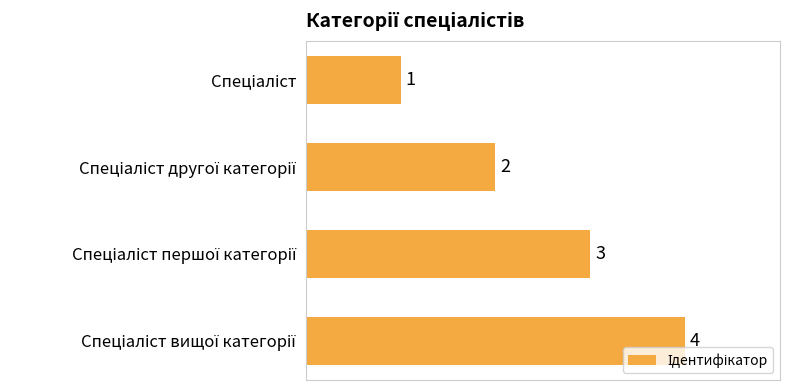

Count the values in the range 2 to 4.

3